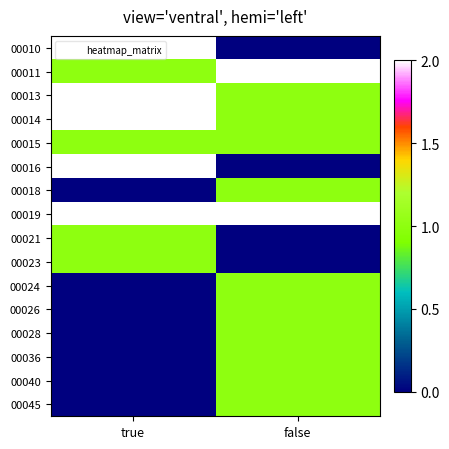

Reading left to right, extract all data points from this chart.

00010: true=2	false=0
00011: true=1	false=2
00013: true=2	false=1
00014: true=3	false=1
00015: true=1	false=1
00016: true=2	false=0
00018: true=0	false=1
00019: true=4	false=2
00021: true=1	false=0
00023: true=1	false=0
00024: true=0	false=1
00026: true=0	false=1
00028: true=0	false=1
00036: true=0	false=1
00040: true=0	false=1
00045: true=0	false=1